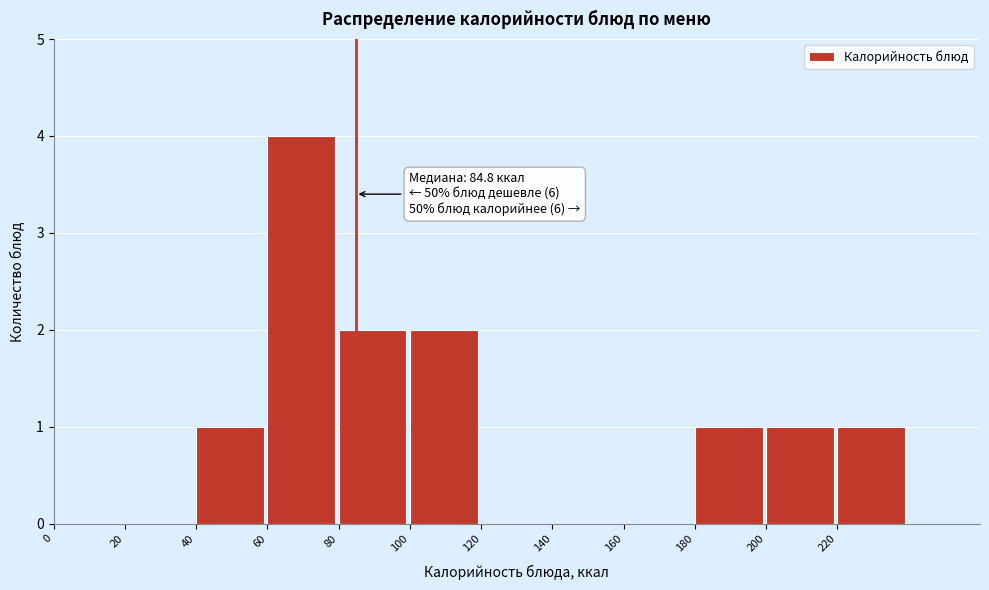

Which range on the x-axis has the tallest bar?

60 to 80